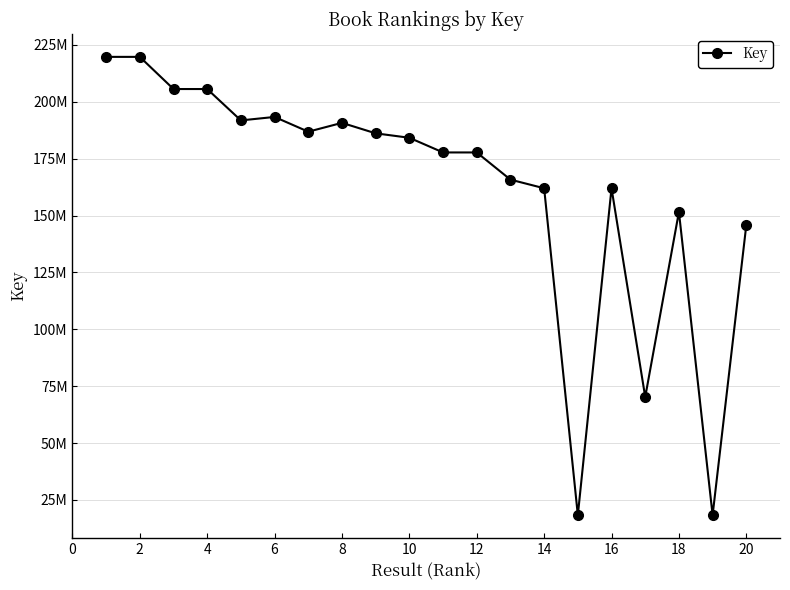

What is the smallest value displayed?

18321763